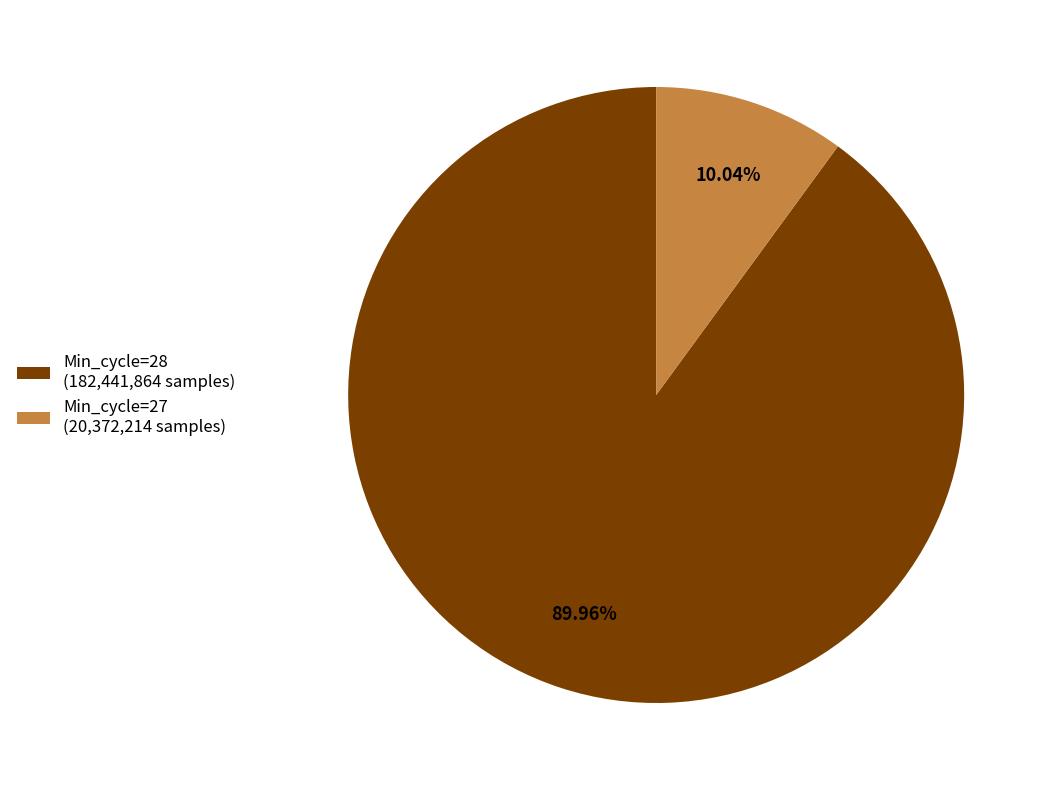

What is the smallest slice in the pie chart?

Min_cycle=27 (20,372,214 samples)